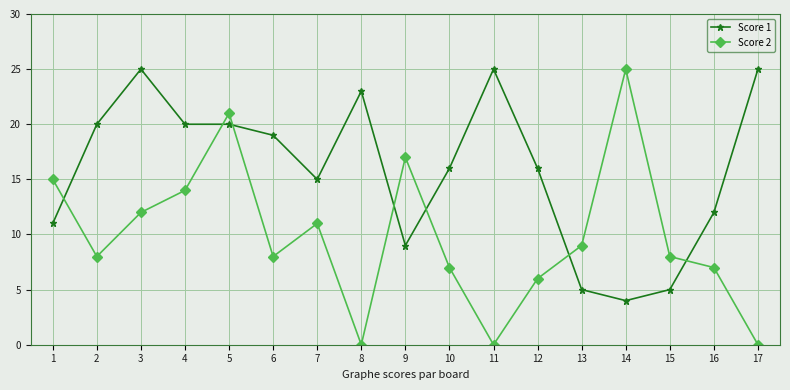

How many times do Score 2 and Score 1 cross each other?

7